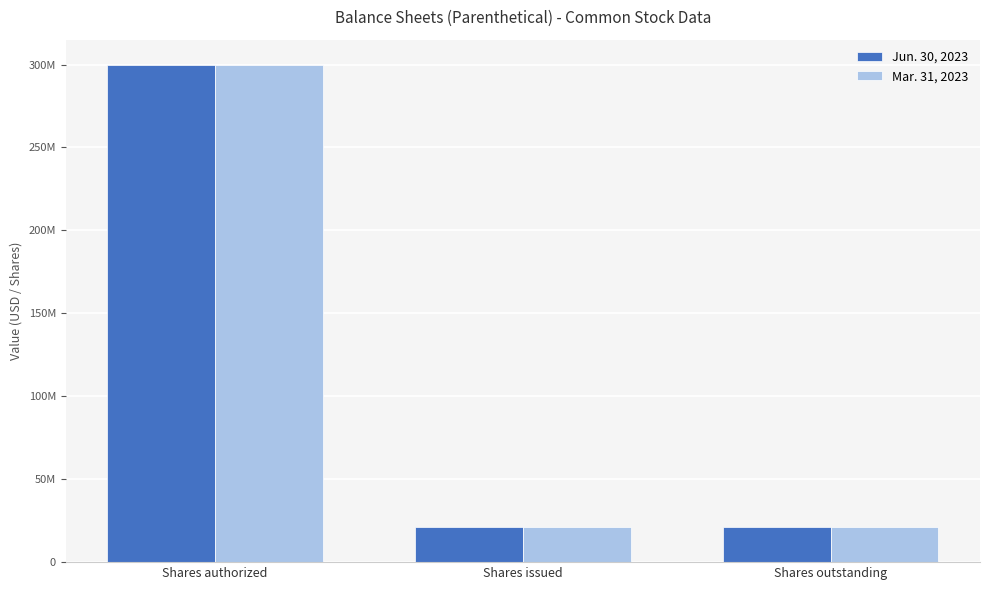

What are all the series names shown in the legend?

Jun. 30, 2023, Mar. 31, 2023